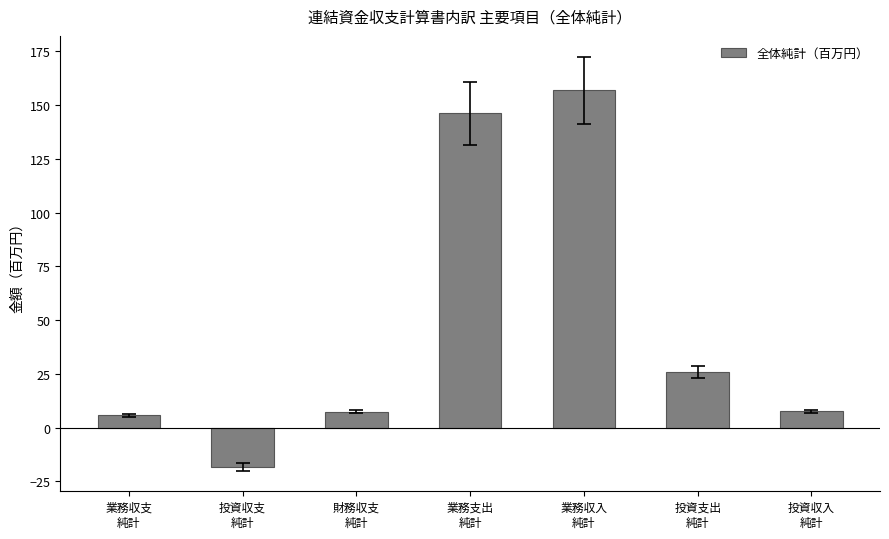

What is the greatest value displayed?

156.9